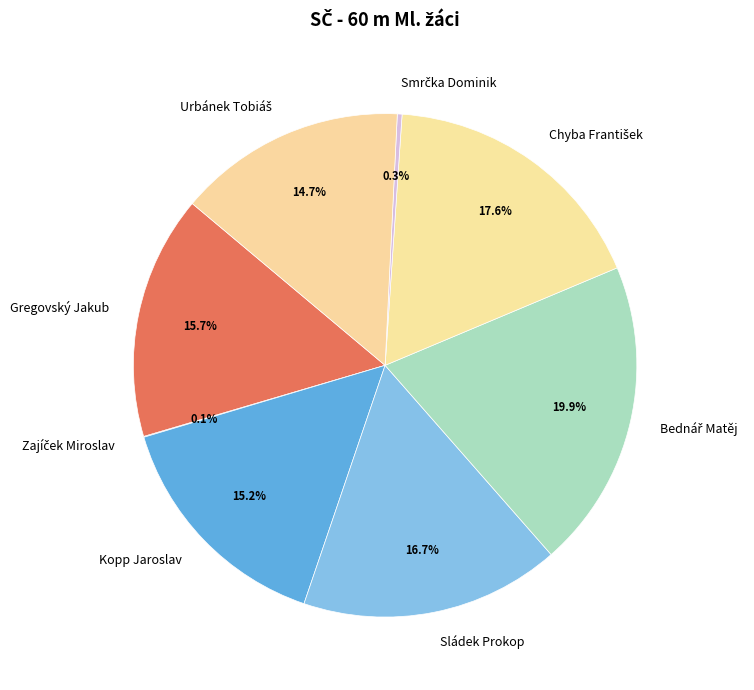

Does any single category account for the majority?

No